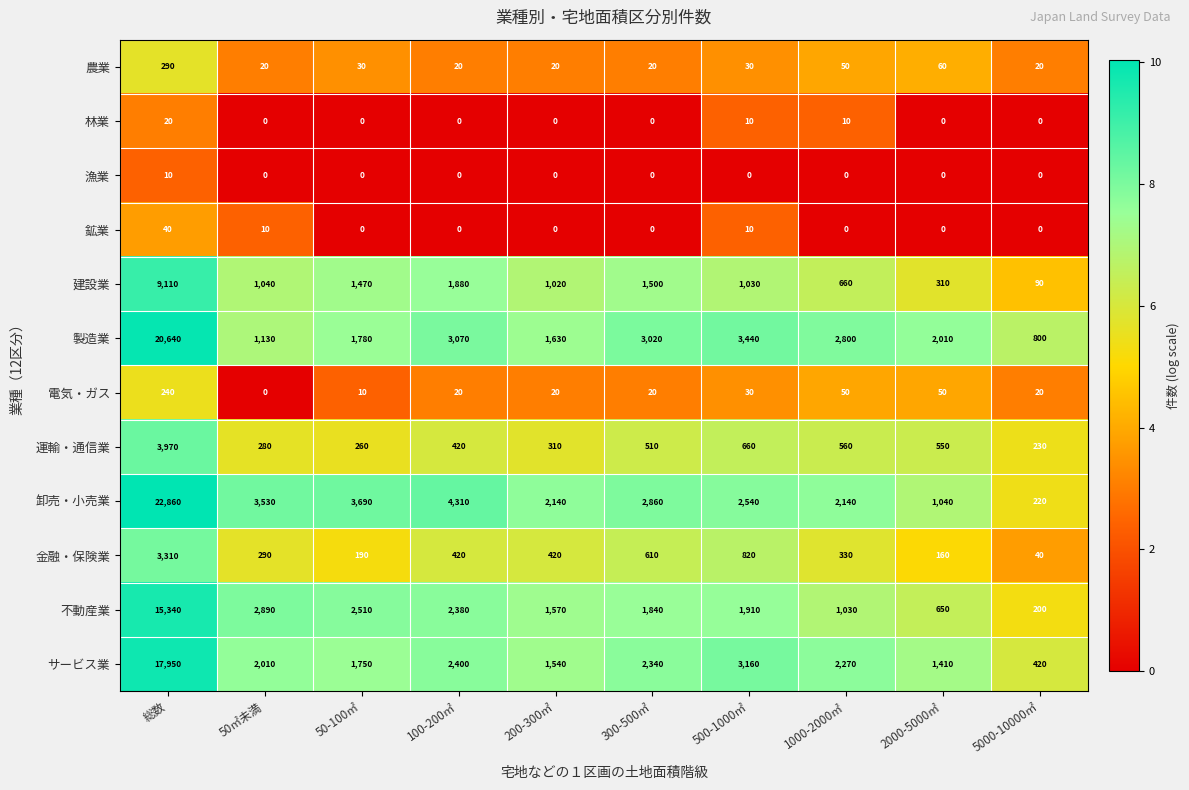

The 卸売・小売業 series shows 1692 at 300-500㎡. True or false?

False